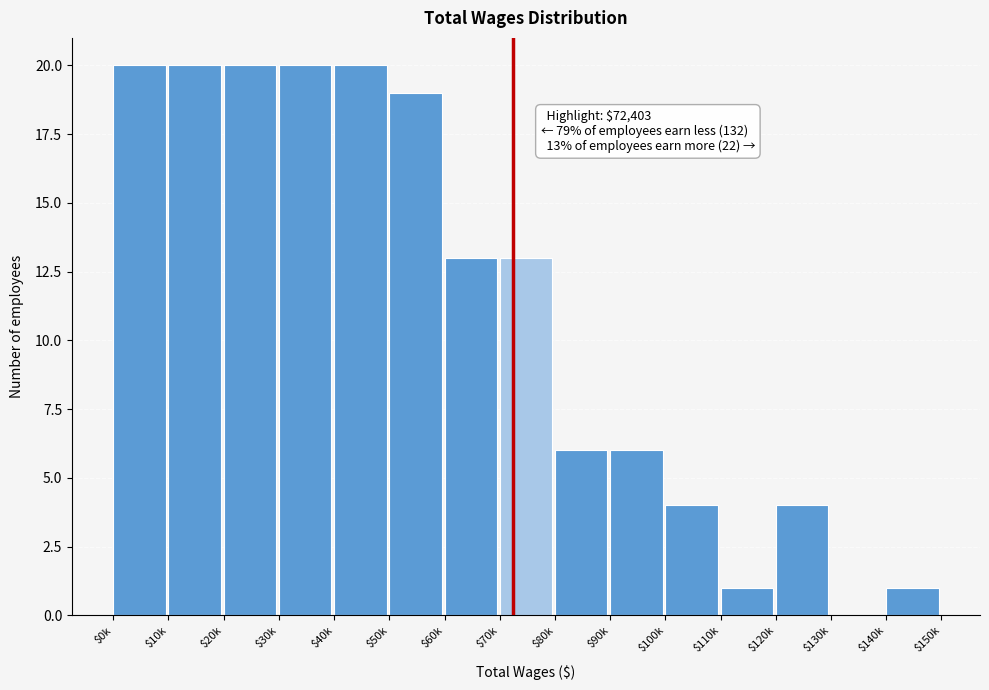

The chart shows a value of 20 at $60k. True or false?

False